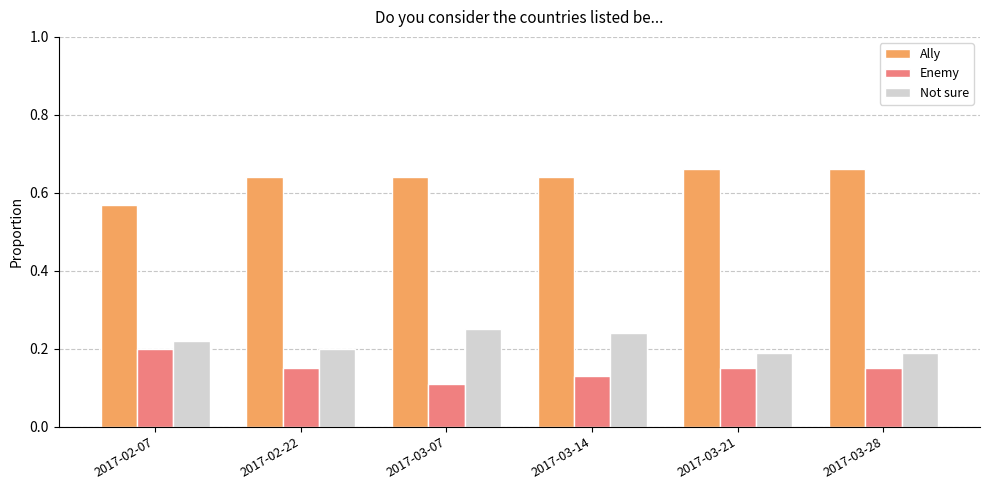

Which series has the largest total across all categories?

Ally